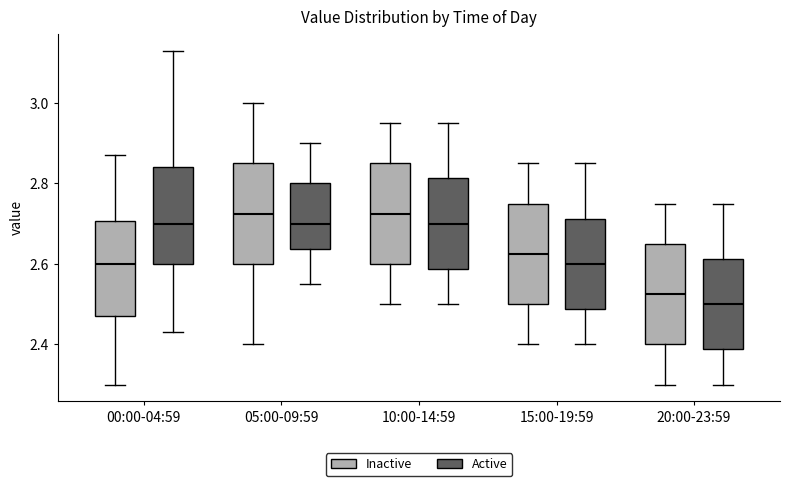

Reading left to right, transcribe this box plot: for each box, give where its median line is, the range the box spans, and where its two whiskers end, as read against the y-axis. The values are not printed on the chart, so give them approximately, as read against the axis.

00:00-04:59 (Inactive): median 2.60, box 2.48 to 2.70, whiskers 2.30 to 2.88
00:00-04:59 (Active): median 2.70, box 2.60 to 2.84, whiskers 2.44 to 3.14
05:00-09:59 (Inactive): median 2.72, box 2.60 to 2.86, whiskers 2.40 to 3.00
05:00-09:59 (Active): median 2.70, box 2.64 to 2.80, whiskers 2.56 to 2.90
10:00-14:59 (Inactive): median 2.72, box 2.60 to 2.86, whiskers 2.50 to 2.96
10:00-14:59 (Active): median 2.70, box 2.58 to 2.82, whiskers 2.50 to 2.96
15:00-19:59 (Inactive): median 2.62, box 2.50 to 2.76, whiskers 2.40 to 2.86
15:00-19:59 (Active): median 2.60, box 2.48 to 2.72, whiskers 2.40 to 2.86
20:00-23:59 (Inactive): median 2.52, box 2.40 to 2.66, whiskers 2.30 to 2.76
20:00-23:59 (Active): median 2.50, box 2.38 to 2.62, whiskers 2.30 to 2.76